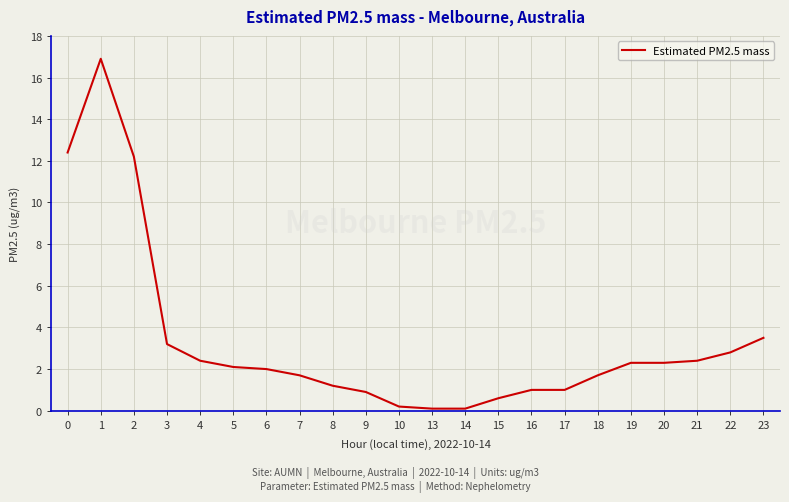

What is the greatest value displayed?

16.9